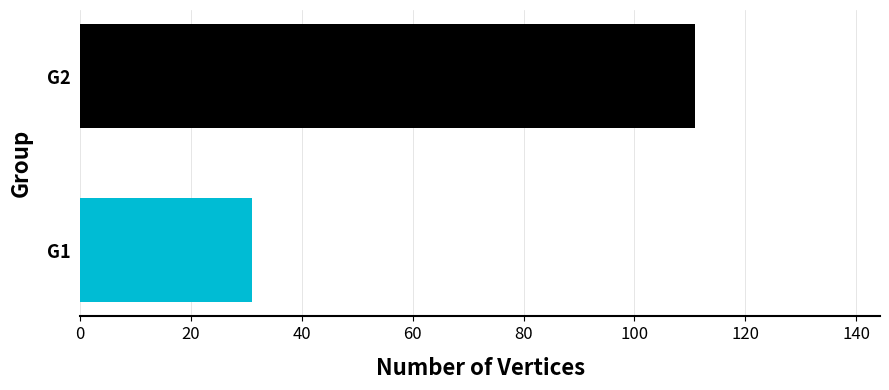

What is the change in value from G1 to G2?

+80